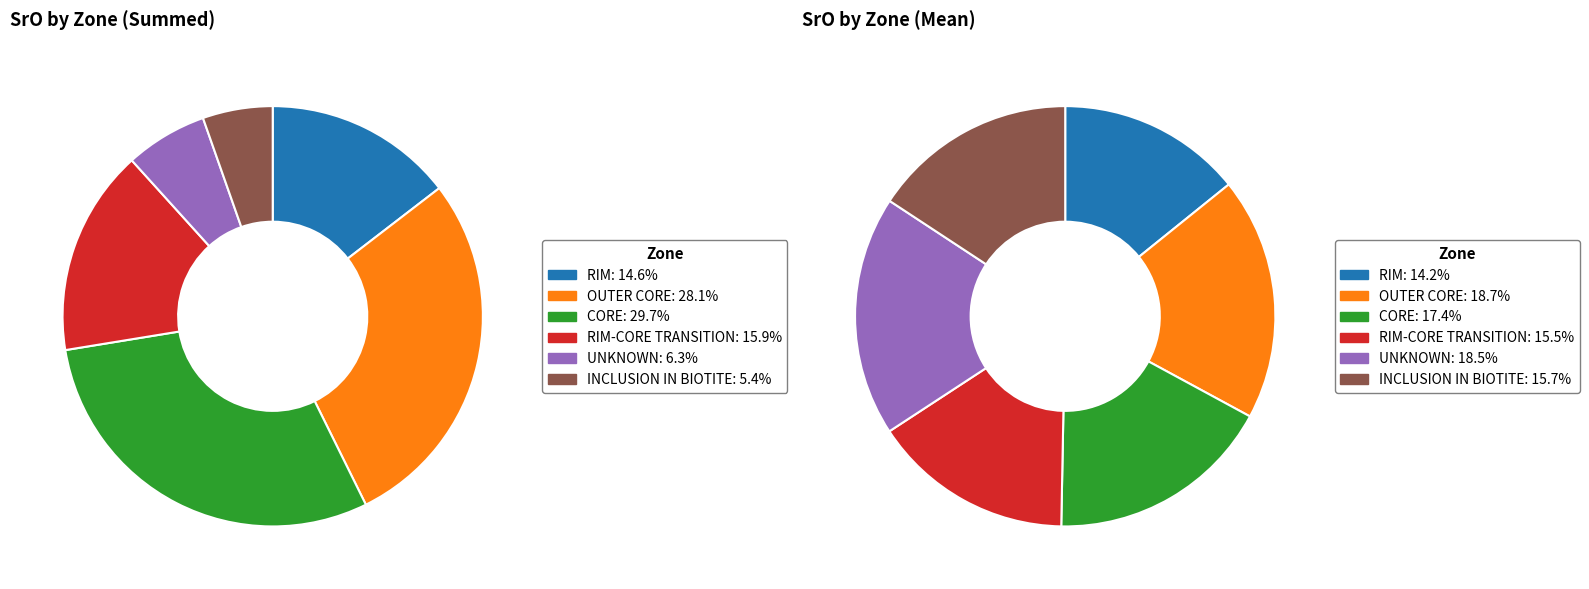

What is the smallest slice in the pie chart?

INCLUSION IN BIOTITE